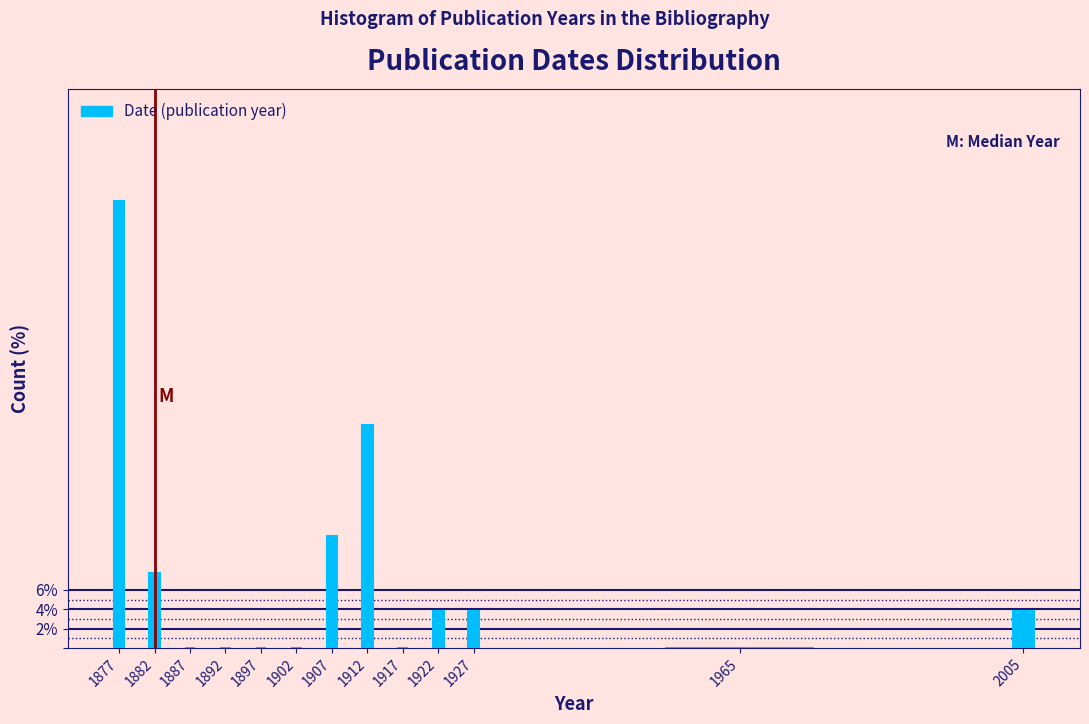

Reading left to right, what are all the values shown in this chart?

1877=46.2	1882=7.7	1887=0.0	1892=0.0	1897=0.0	1902=0.0	1907=11.5	1912=23.1	1917=0.0	1922=3.8	1927=3.8	1965=0.0	2005=3.8